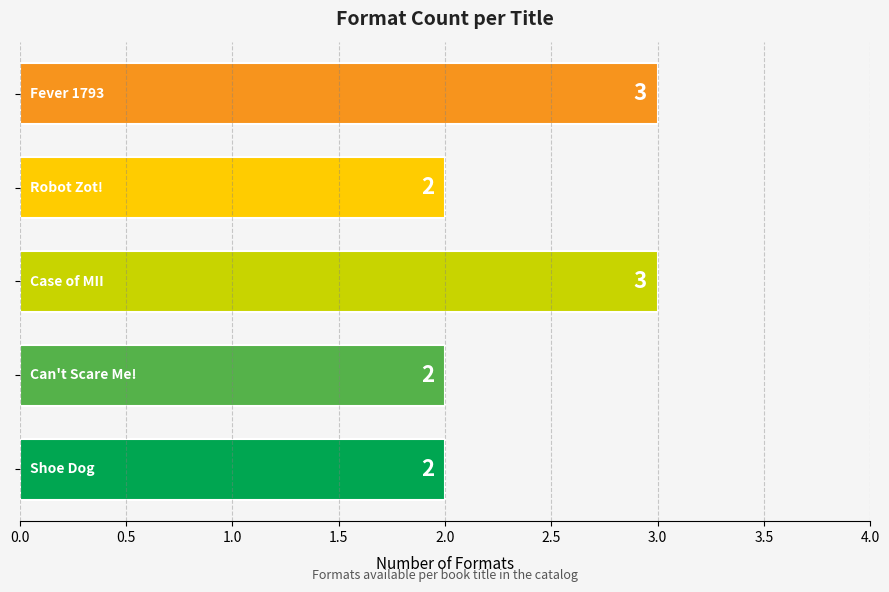

How many values are between 2 and 3?

5